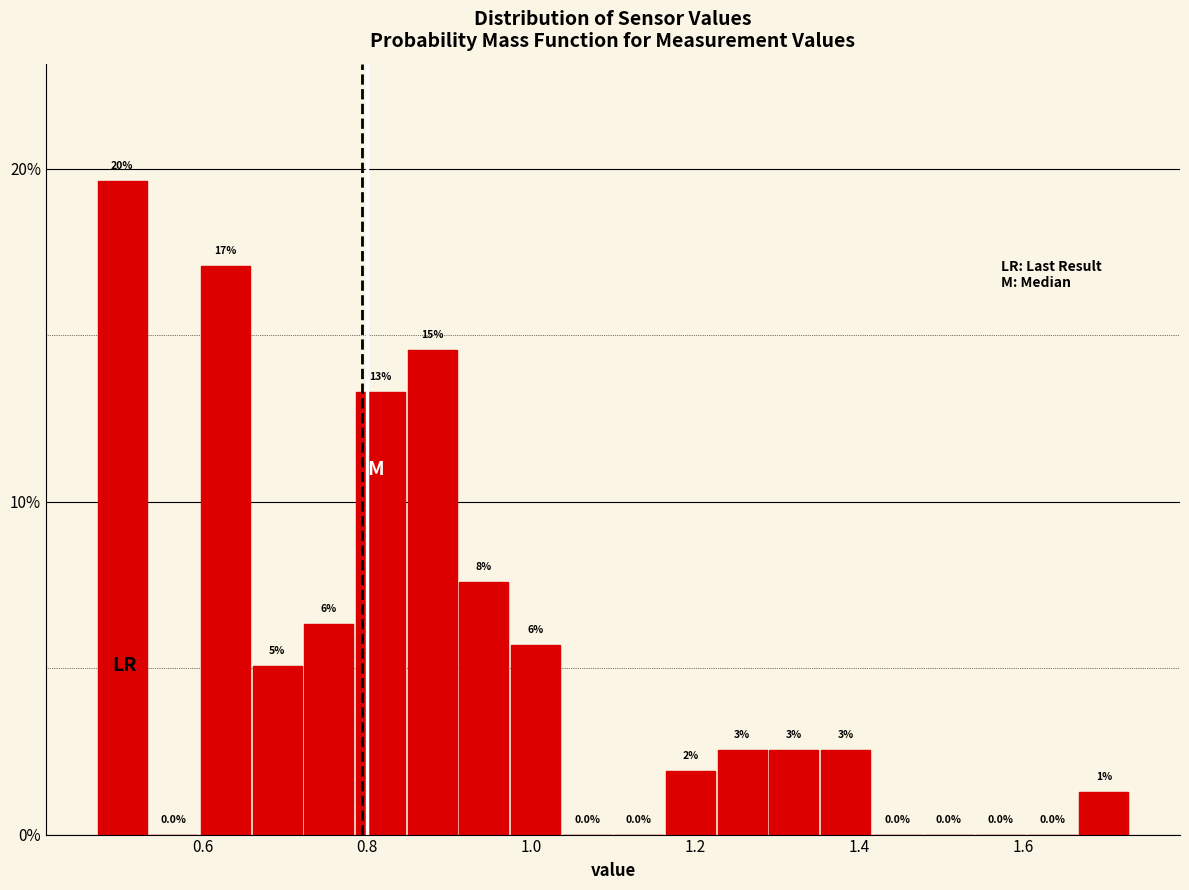

Read against the x-axis, roughly where is the centre of the tallest bar?

0.50